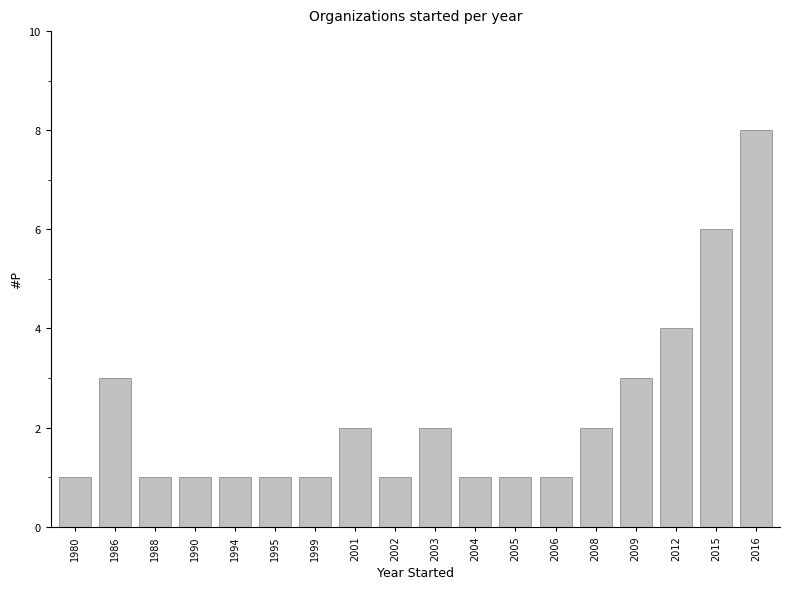

What is the difference between the maximum and minimum values?

7